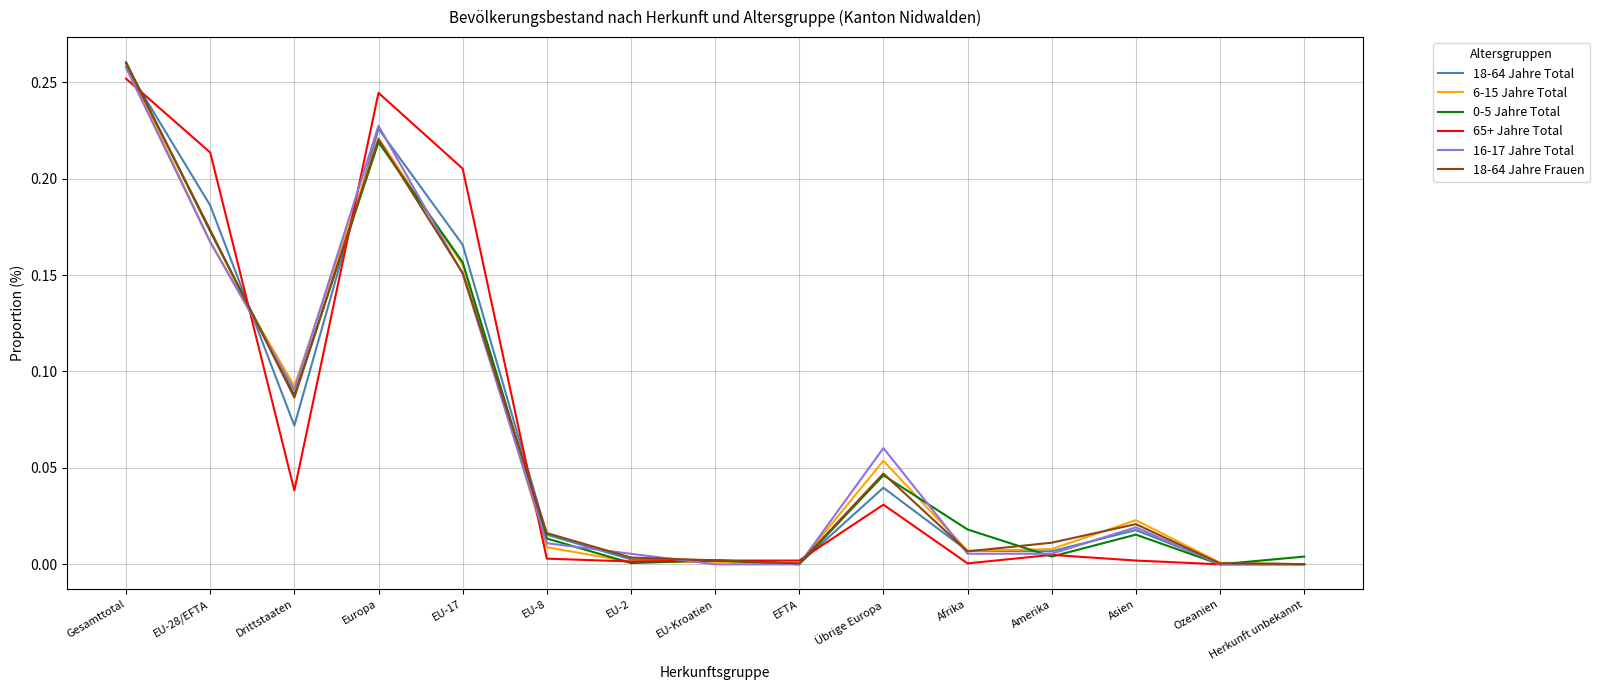

At which label does 18-64 Jahre Frauen reach its peak?

Gesamttotal